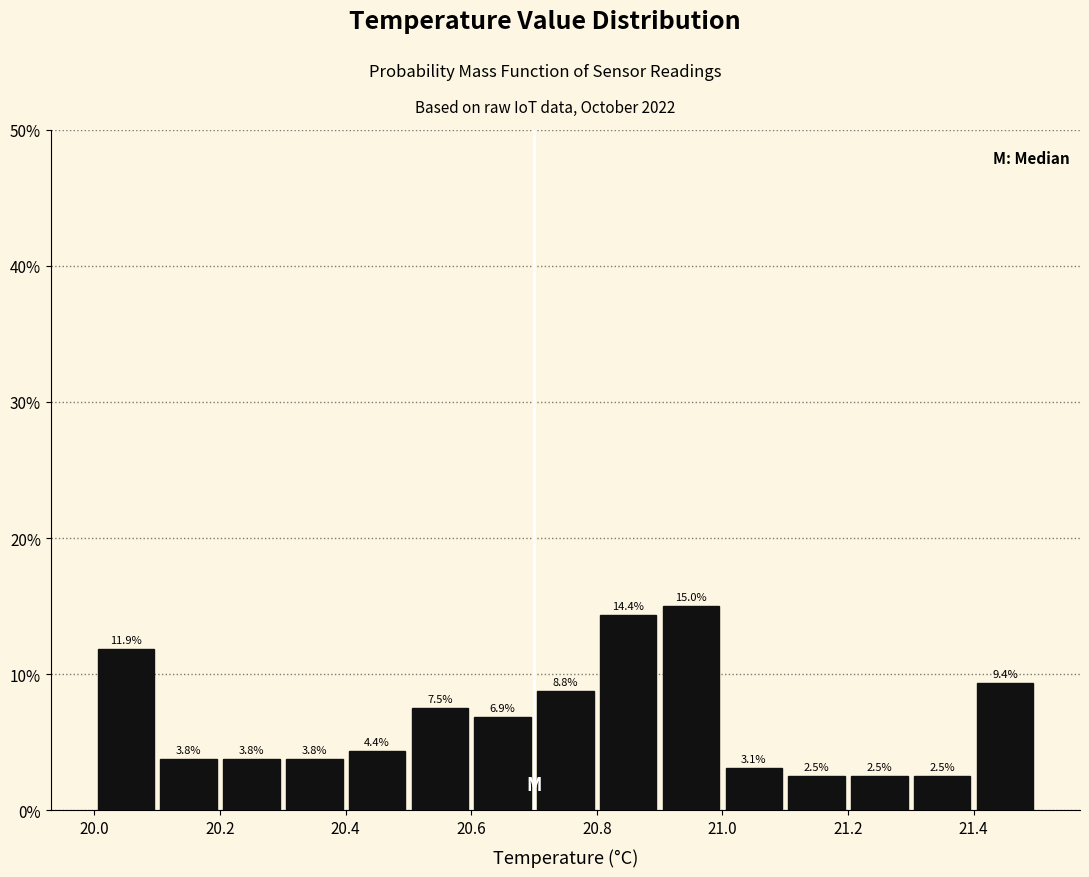

Reading left to right, transcribe this chart: for each bar, give the range it covers on the x-axis and its height.

20.0 to 20.1: 11.9
20.1 to 20.2: 3.8
20.2 to 20.3: 3.8
20.3 to 20.4: 3.8
20.4 to 20.5: 4.4
20.5 to 20.6: 7.5
20.6 to 20.7: 6.9
20.7 to 20.8: 8.8
20.8 to 20.9: 14.4
20.9 to 21.0: 15.0
21.0 to 21.1: 3.1
21.1 to 21.2: 2.5
21.2 to 21.3: 2.5
21.3 to 21.4: 2.5
21.4 to 21.5: 9.4